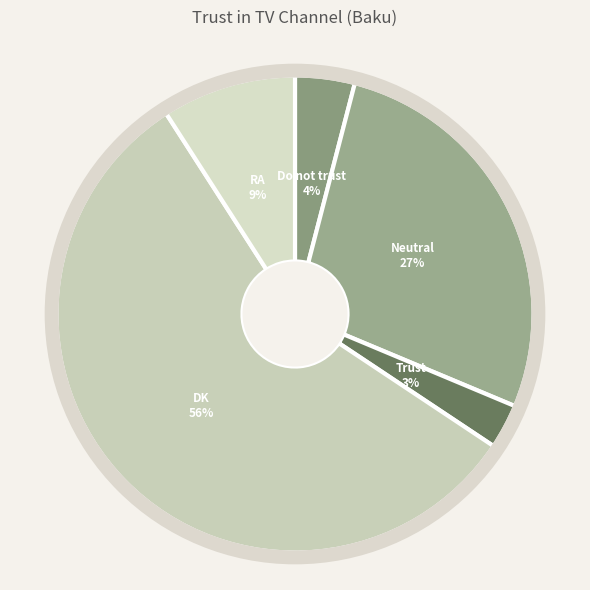

What percentage is NOT represented by Neutral?

72.7%